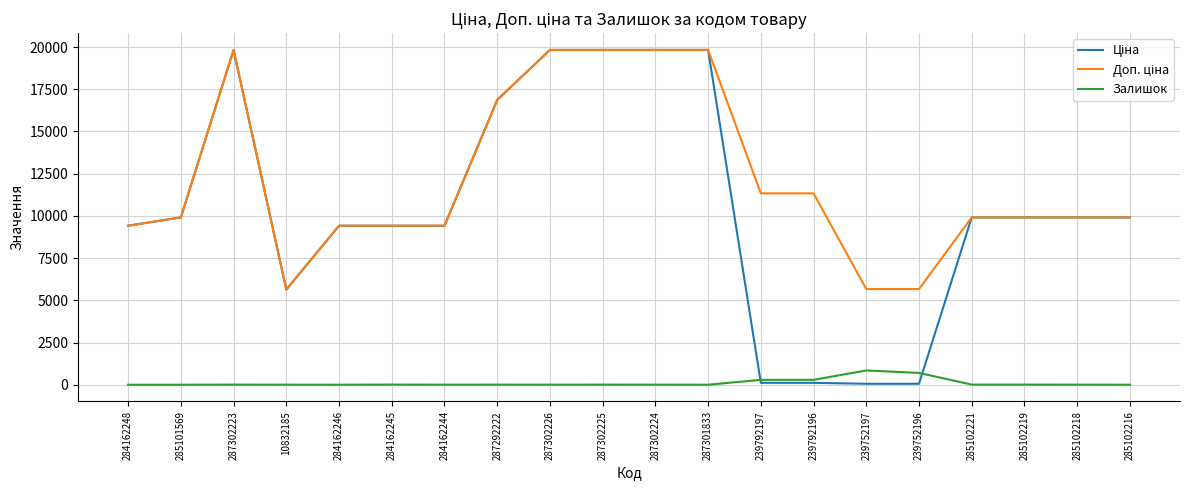

What is the spread (max minus min) of values at 285101569?

9908.5